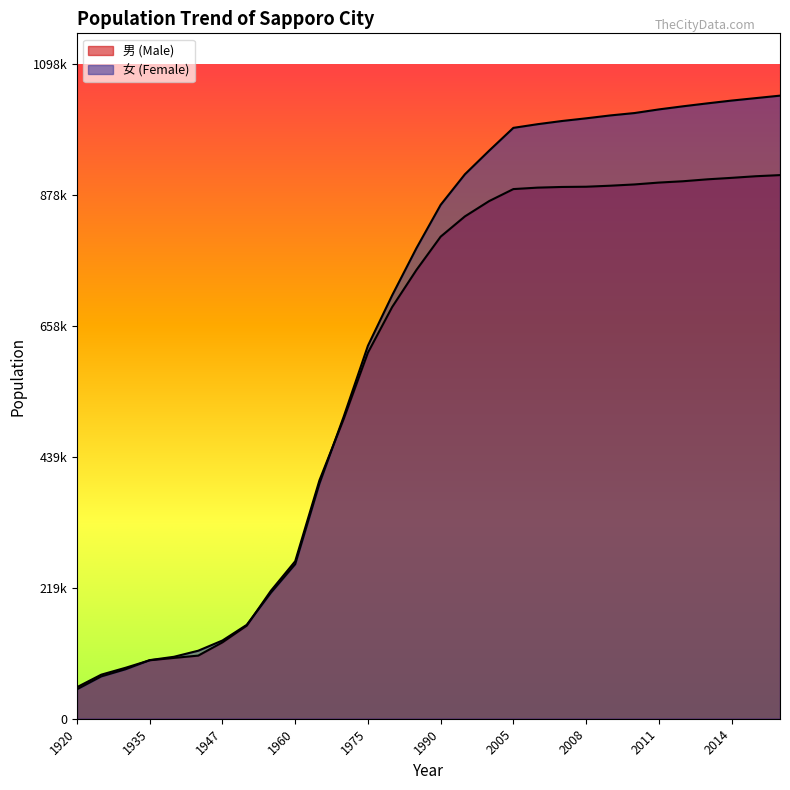

What is the minimum value for 男 (Male)?

53018